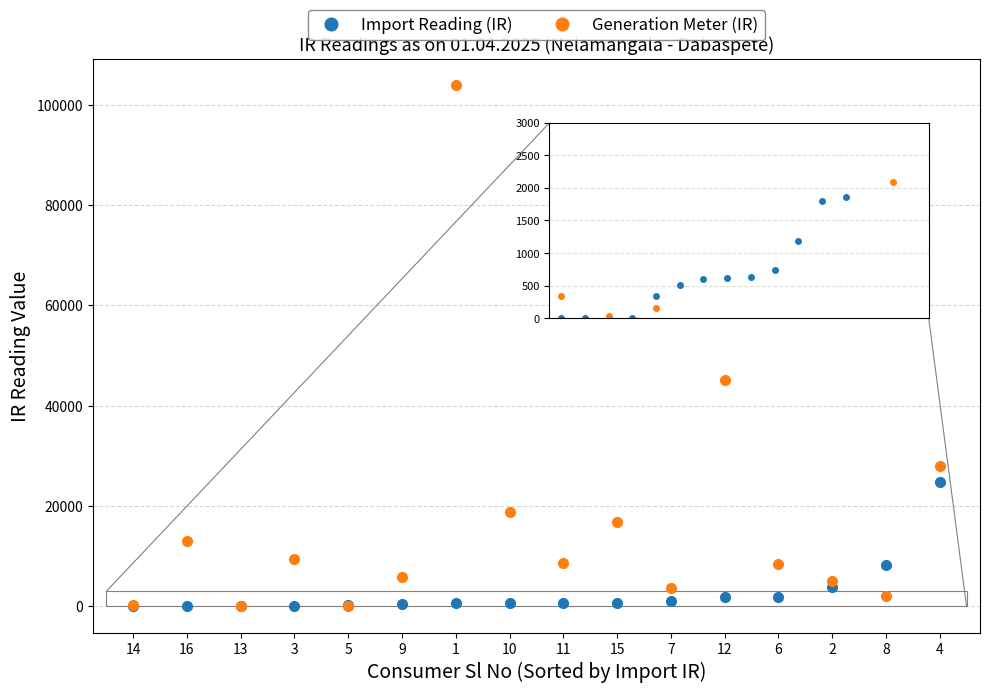

Is it true that Generation Meter (IR) equals 8665.9 at 11?

True